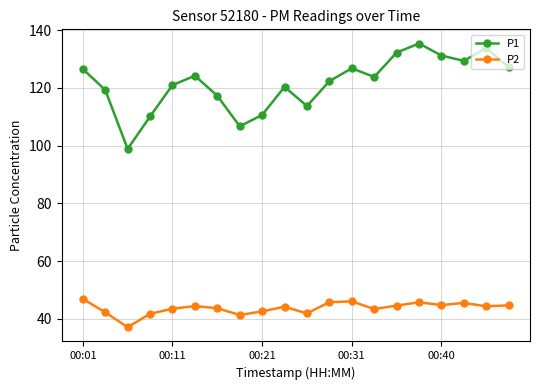

Does the chart display data point markers on the line(s)?

Yes